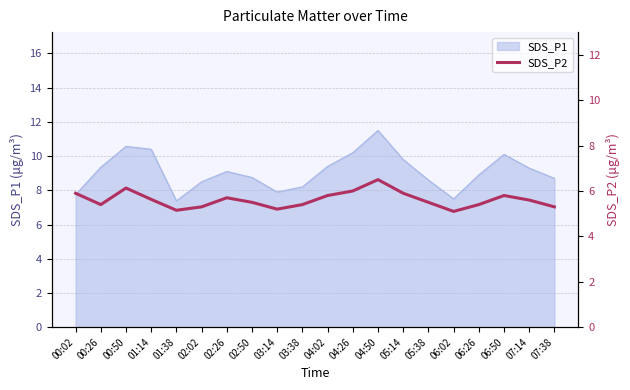

The SDS_P1 series shows 13.1 at 02:50. True or false?

False